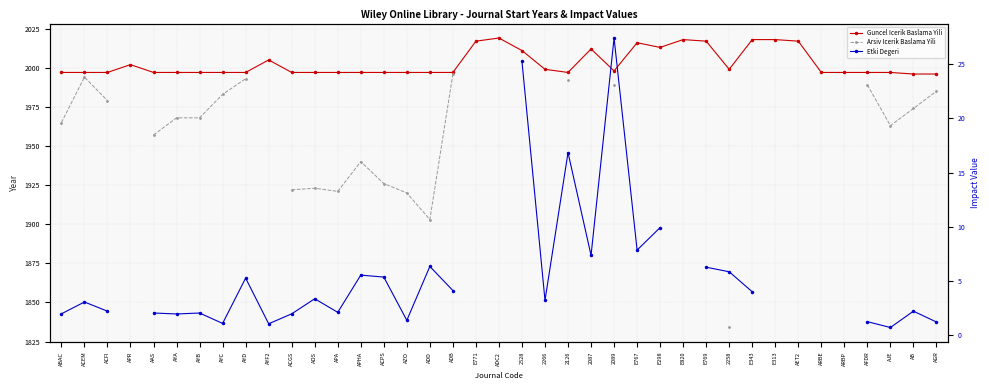

True or false: Arsiv Icerik Baslama Yili has a value of 1011.3 at ACGS.

False